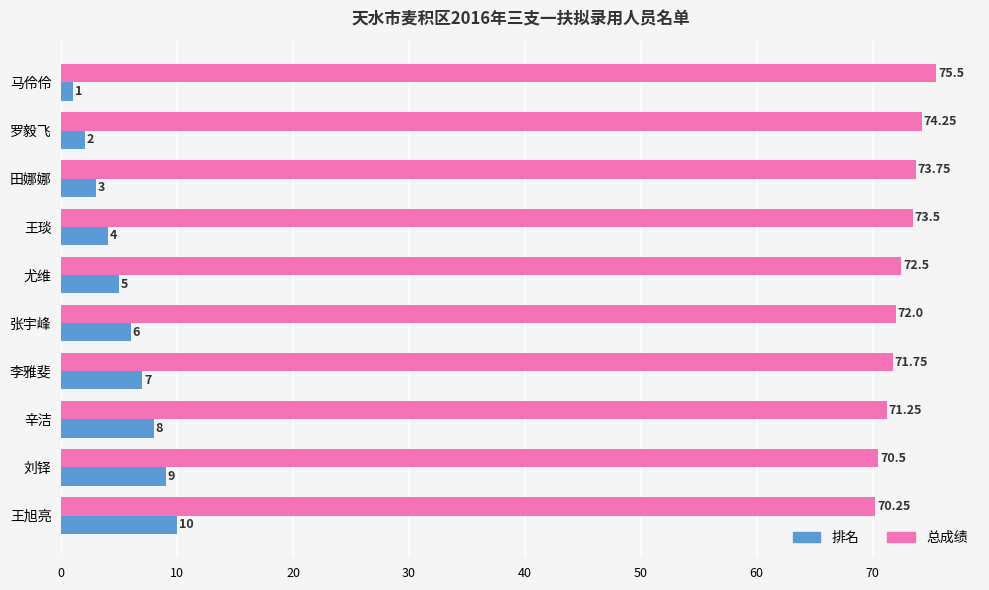

What is the maximum value for 排名?

10.0